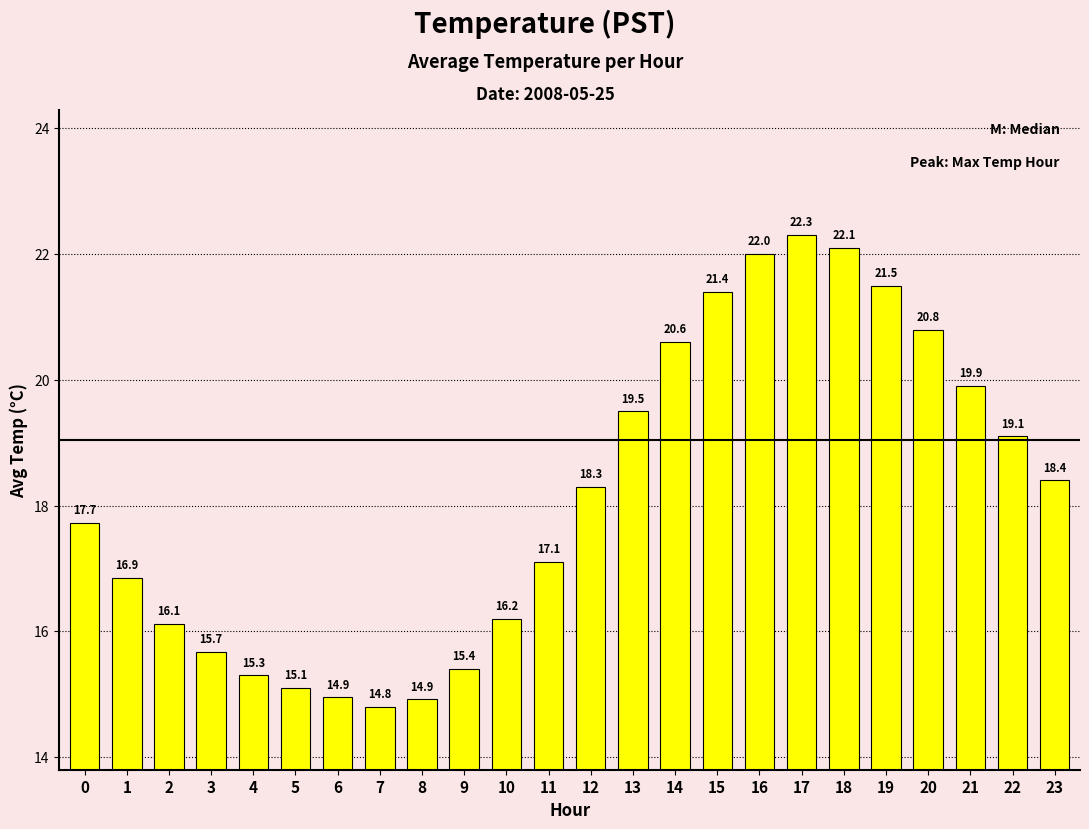

What is the average value?

18.2